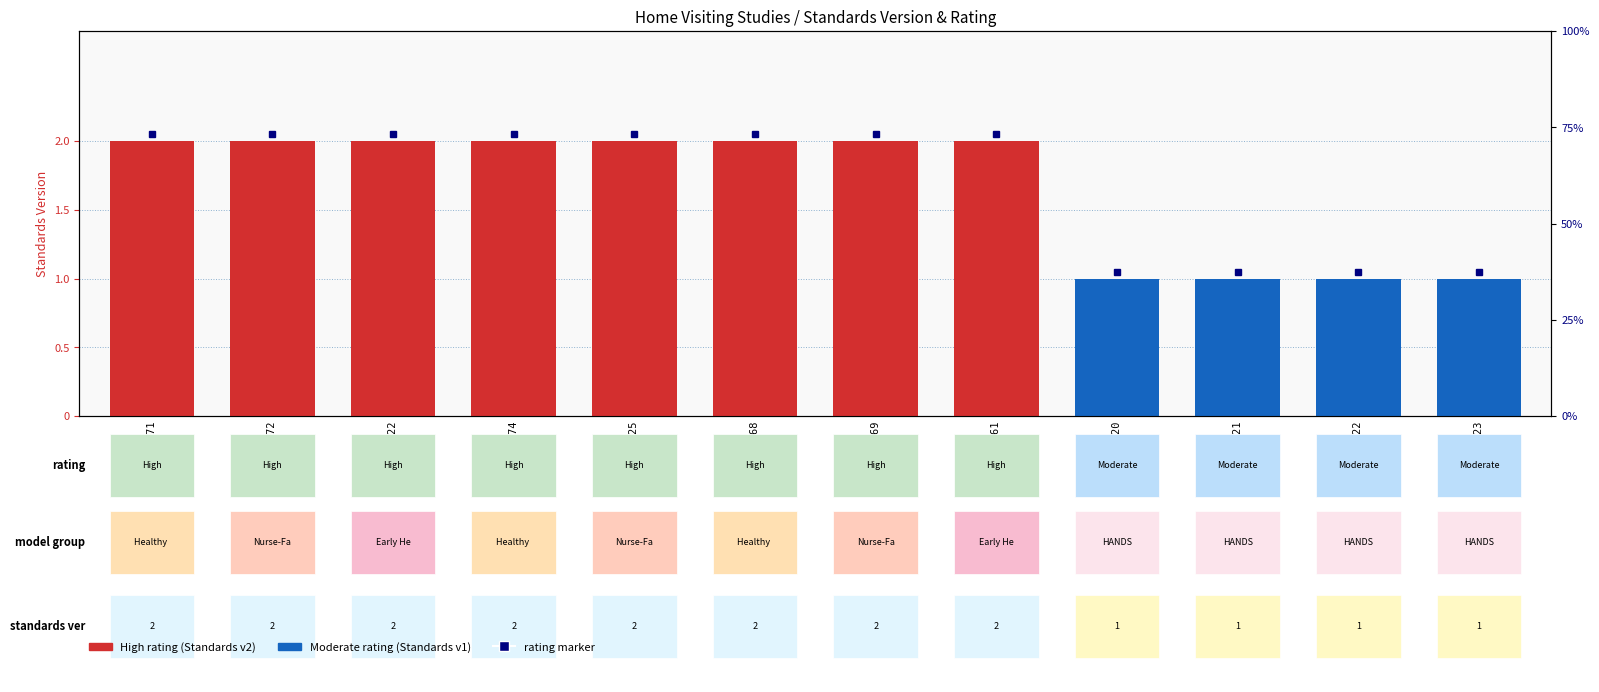

True or false: High (Standards v2) has a value of 1 at WWHV040820.

False